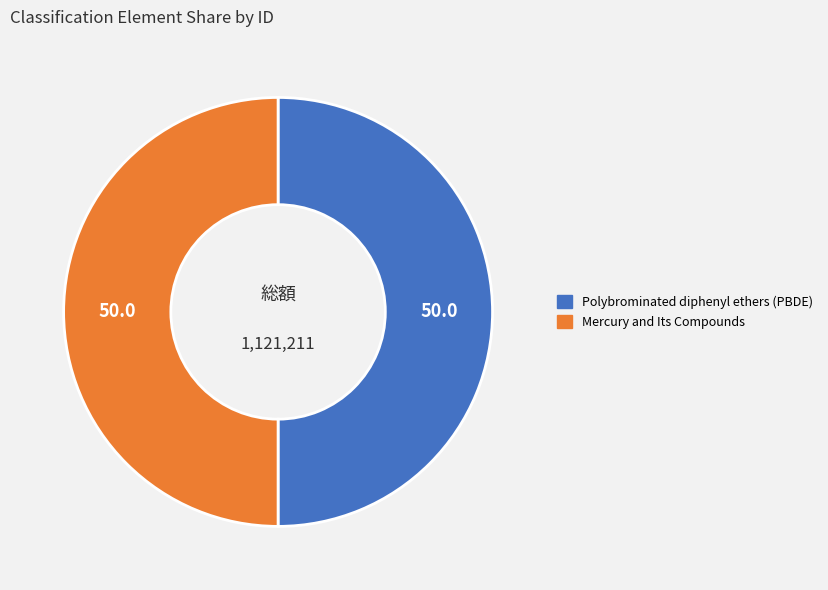

Is the sum of Polybrominated diphenyl ethers (PBDE) and Mercury and Its Compounds greater than half?

Yes